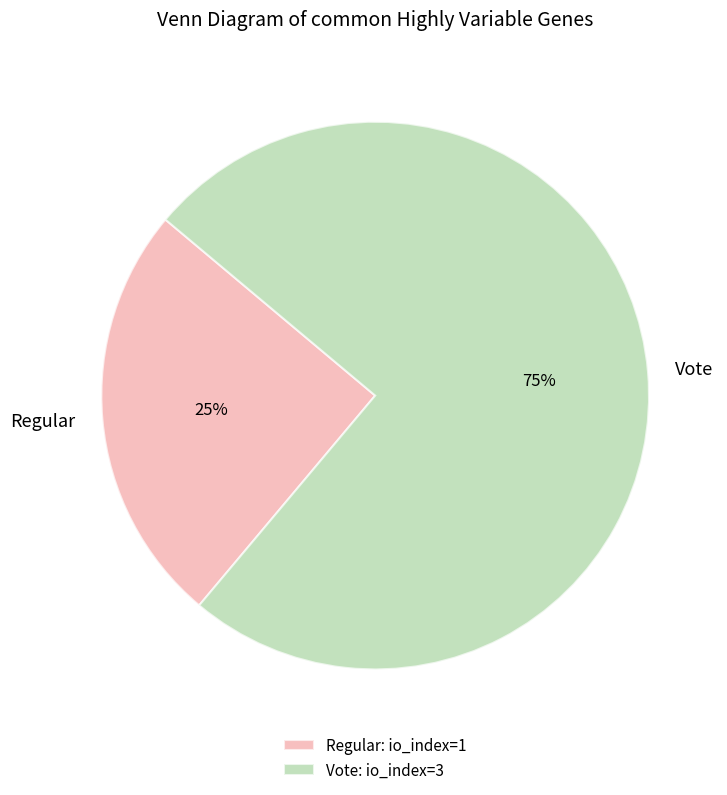

To the nearest percent, what portion does Regular represent?

25%